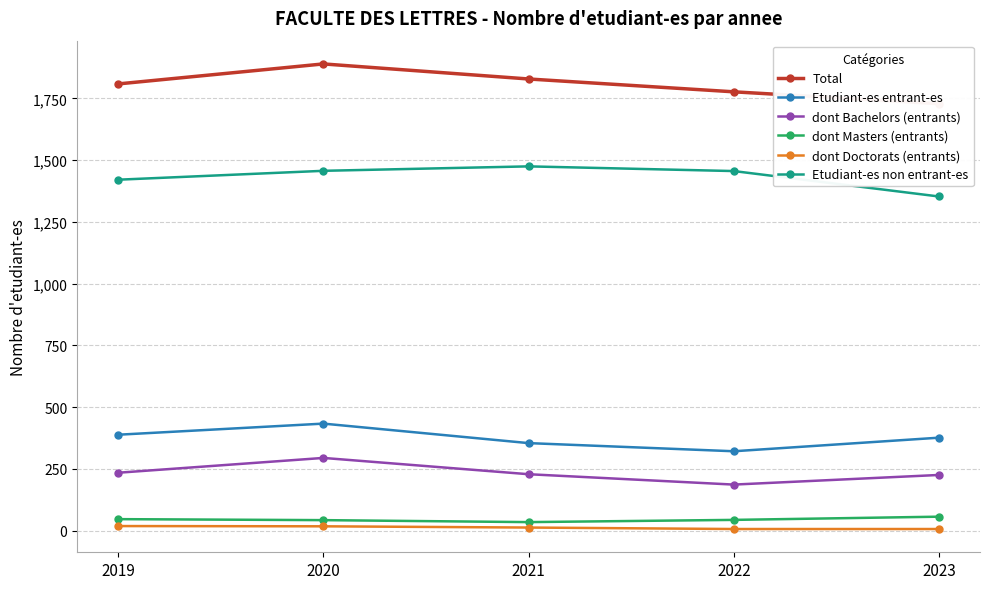

At how many categories does at least one series exceed 1192?

5